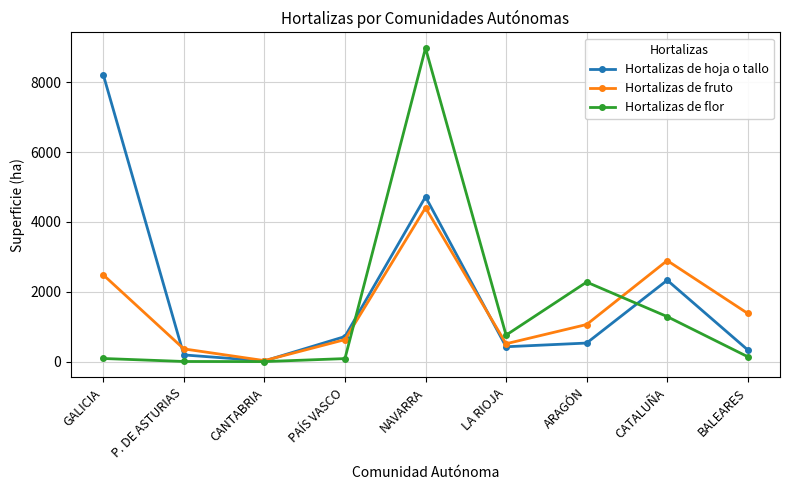

What is the total value across all series at P. DE ASTURIAS?

558